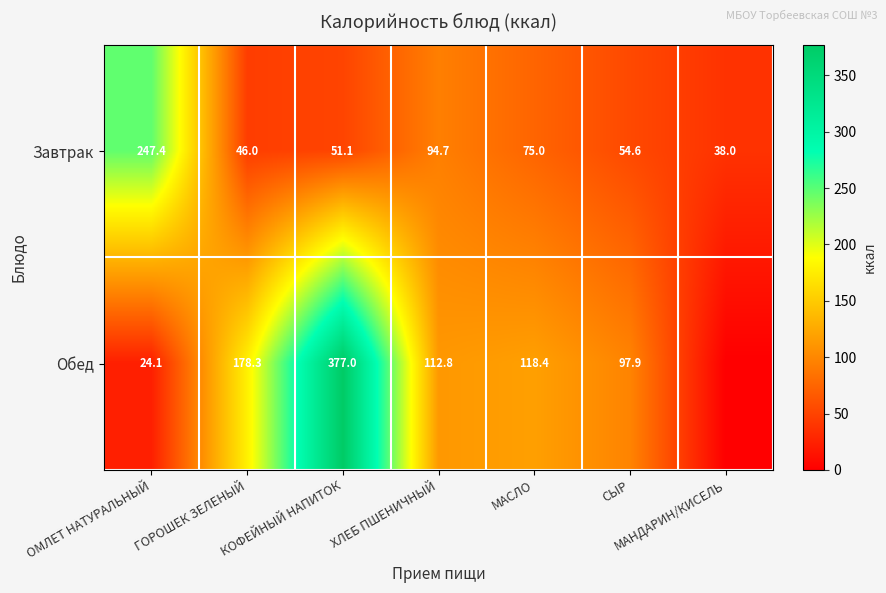

Which category has the highest value in the Завтрак series?

ОМЛЕТ НАТУРАЛЬНЫЙ